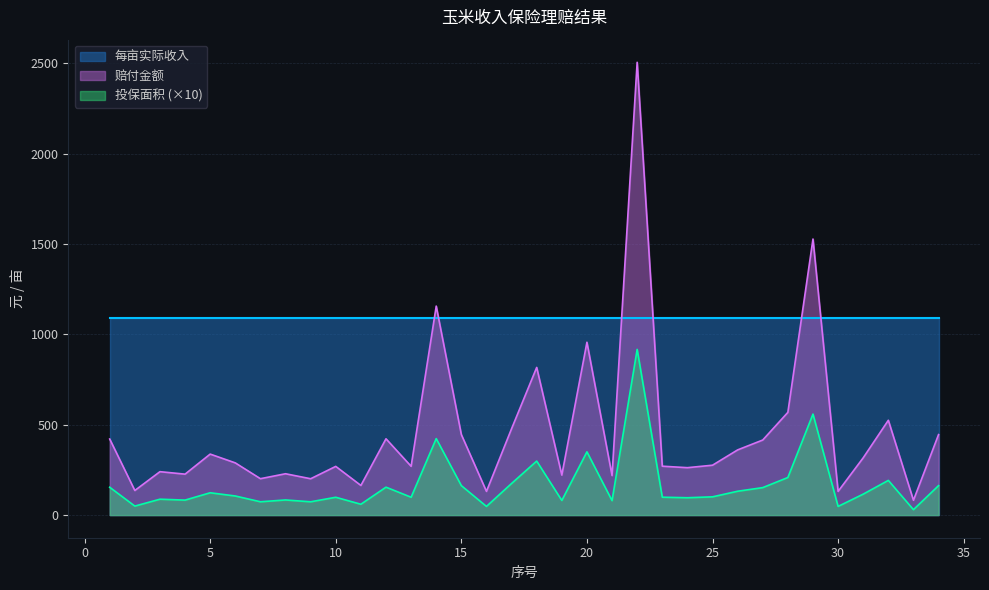

The value of 赔付金额 at 29 is 1527.8. True or false?

True